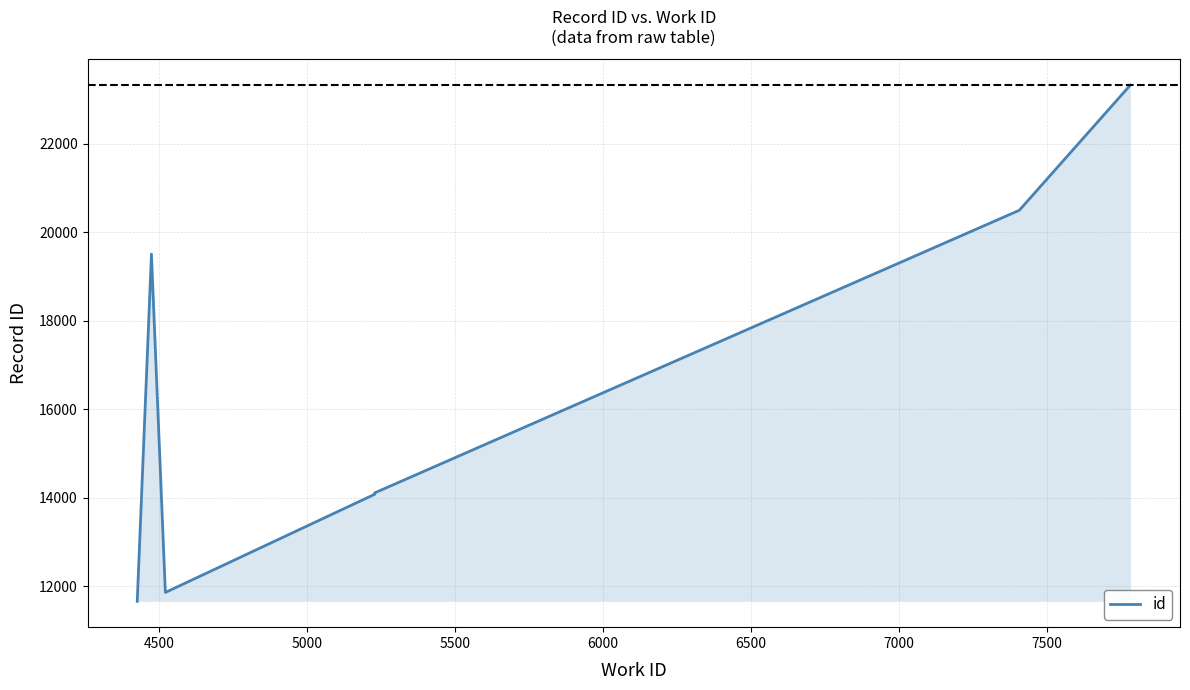

What is the ratio of the value at 6500 to the value at 7000?

0.9